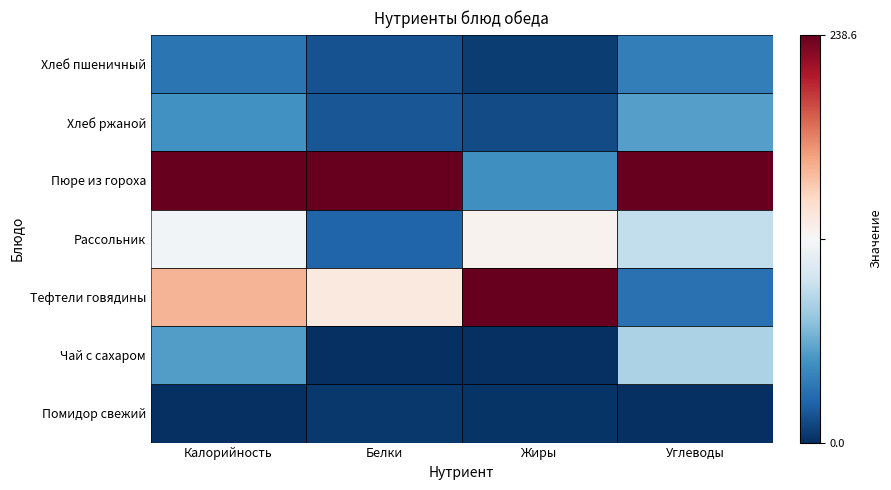

Which has a higher value, Жиры or Калорийность?

Калорийность